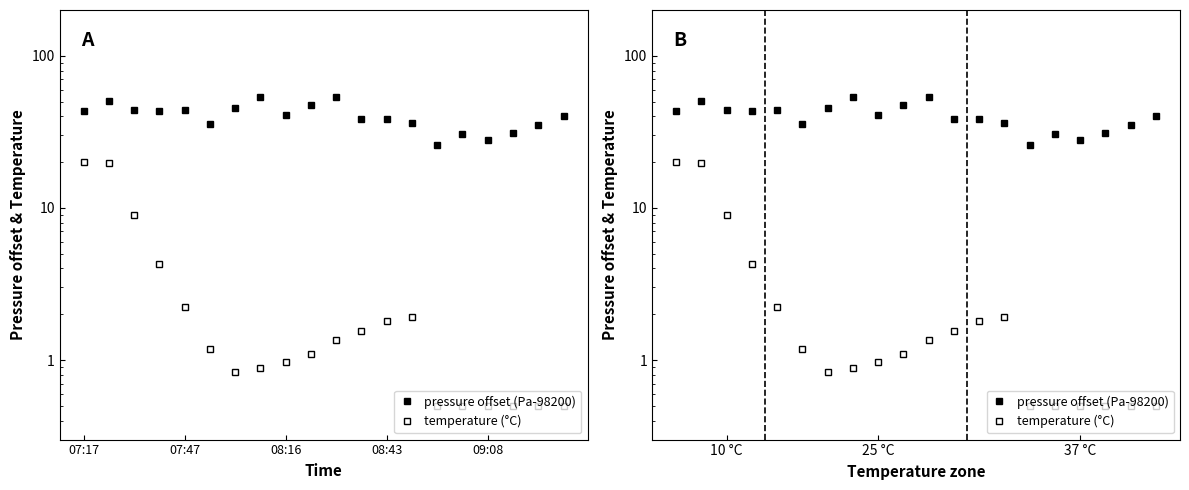

What is the value of the temperature (°C) point at the 3rd from the left?

9.0